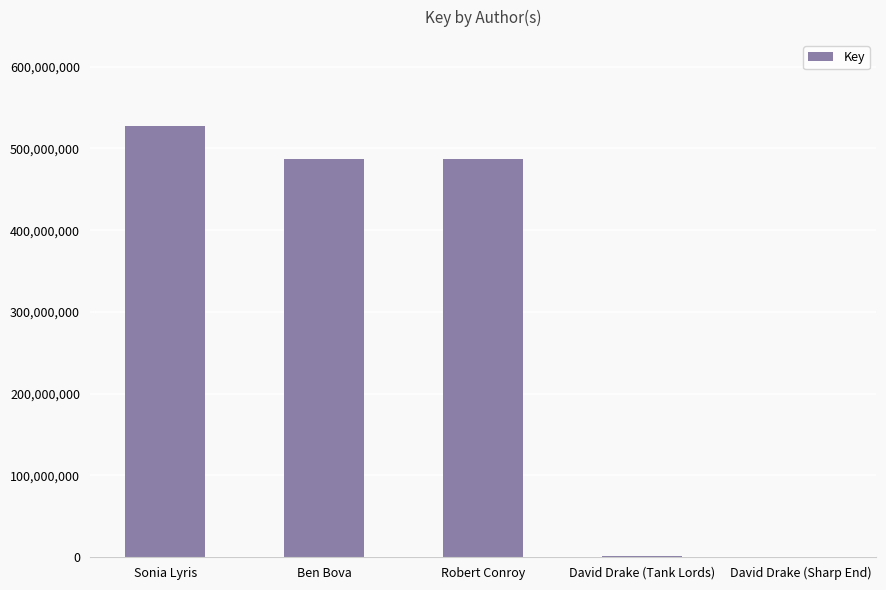

Between David Drake (Sharp End) and Sonia Lyris, which is larger?

Sonia Lyris